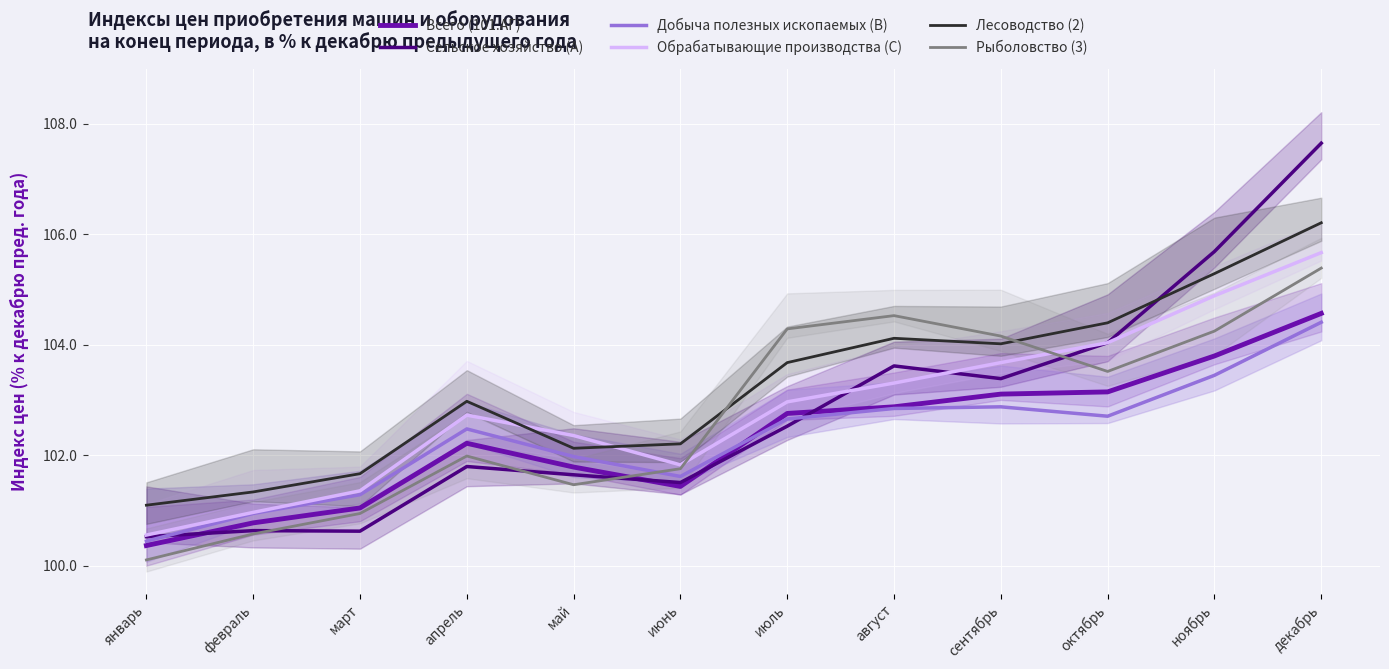

List the labels in order of Всего (101.АГ) value, smallest first.

январь, февраль, март, июнь, май, апрель, июль, август, сентябрь, октябрь, ноябрь, декабрь